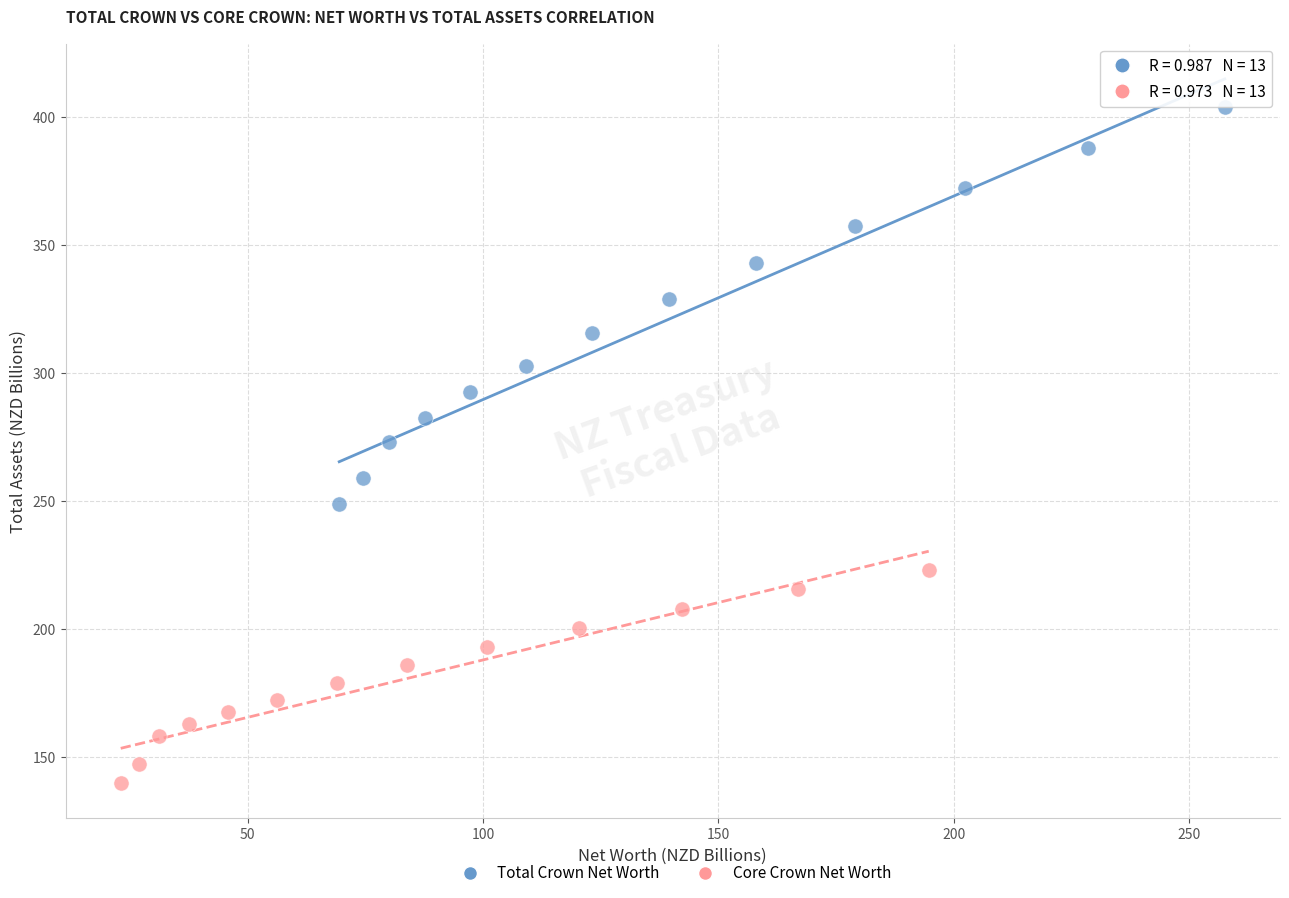

Which series has the widest spread of Y values?

Total Crown Net Worth